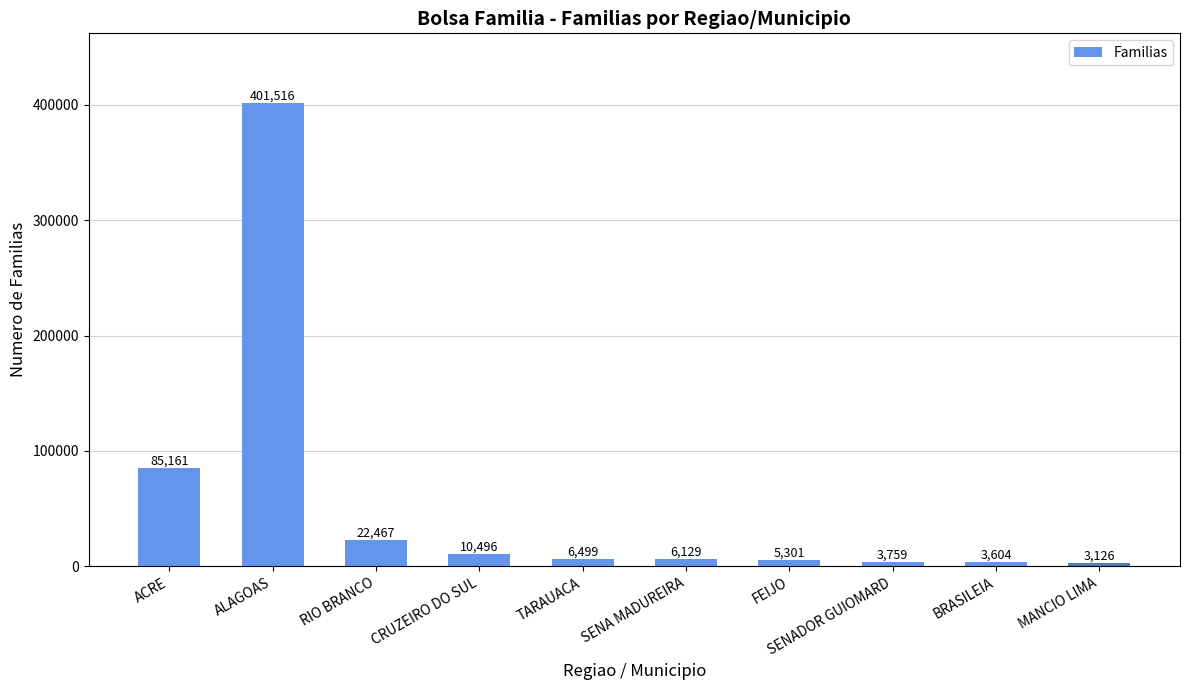

What is the sum of the values at ALAGOAS and ACRE?

486677